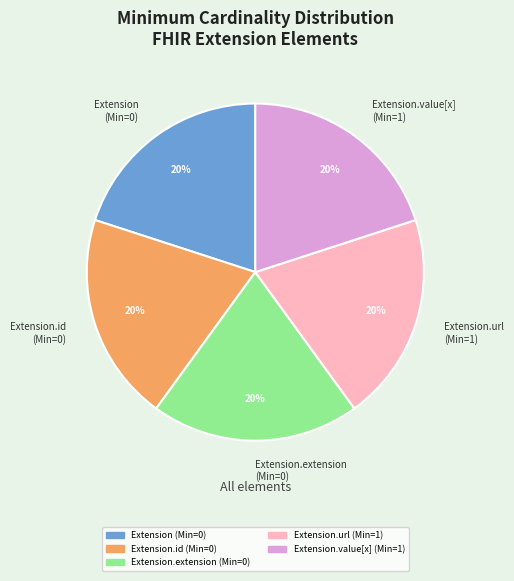

Approximately how many times larger is the value at Extension.id (Min=0) compared to Extension.url (Min=1)?

1.0